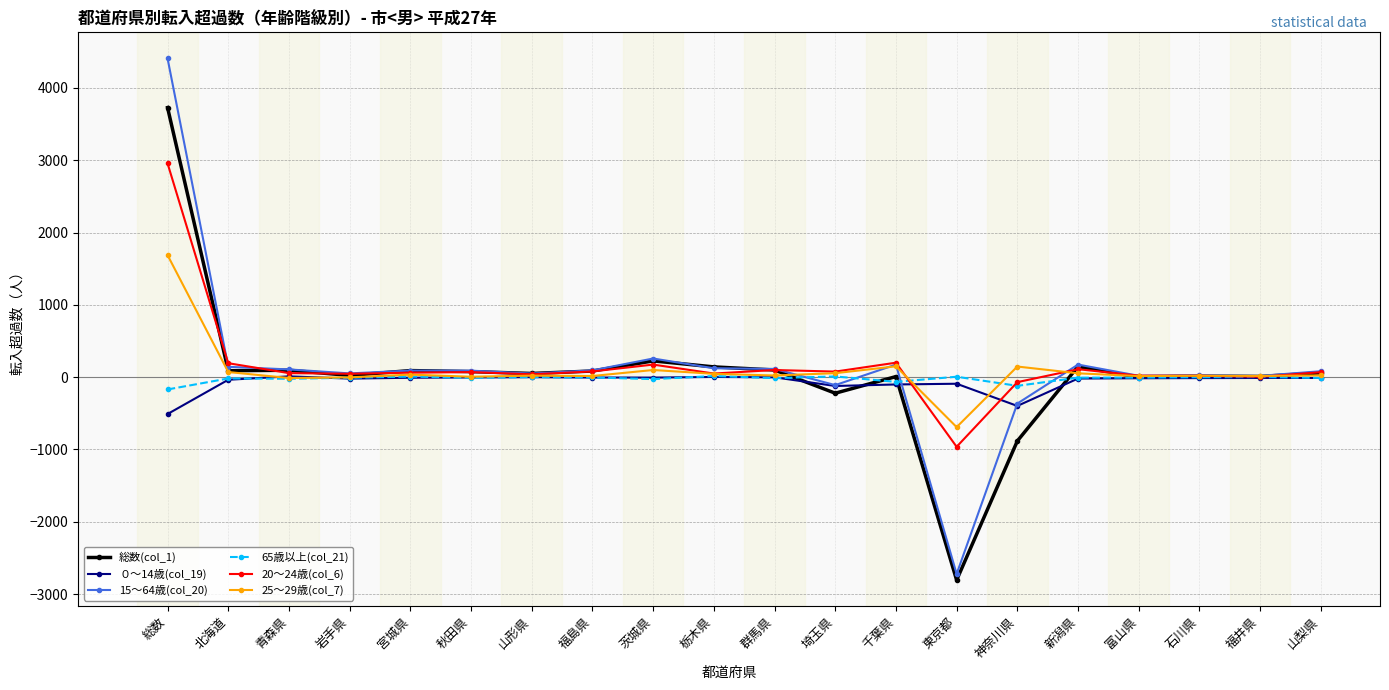

What is the label of the 20th point from the right?

総数